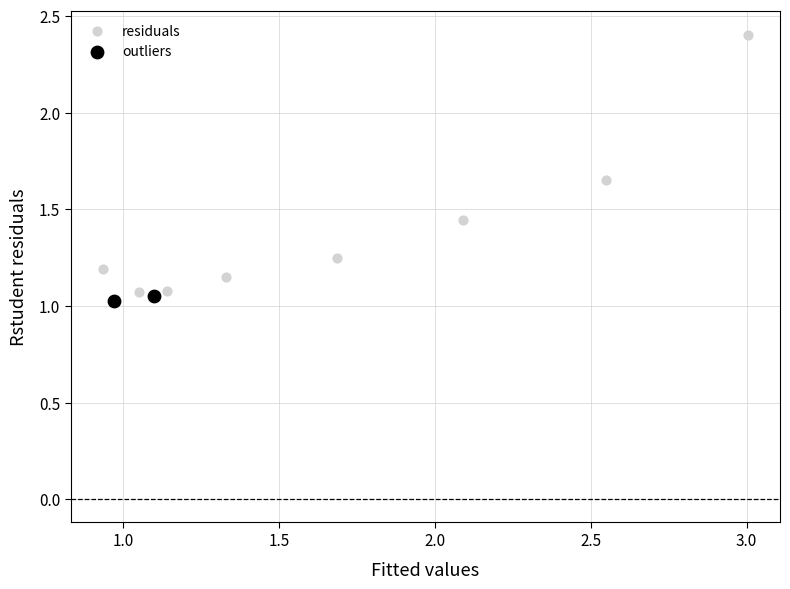

What are all the series names shown in the legend?

residuals, outliers